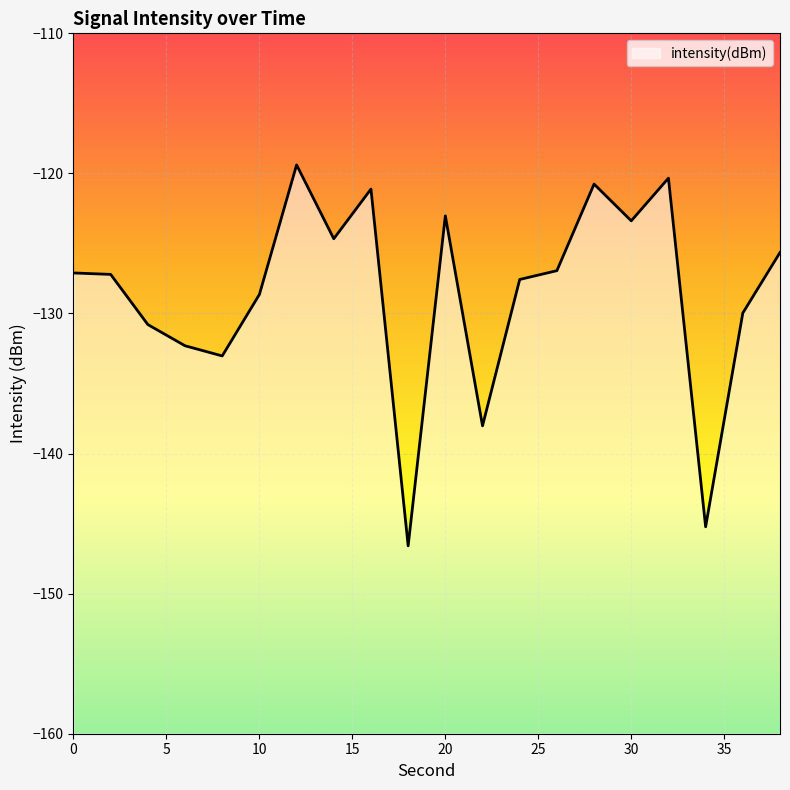

Which has a higher value, 34 or 26?

26